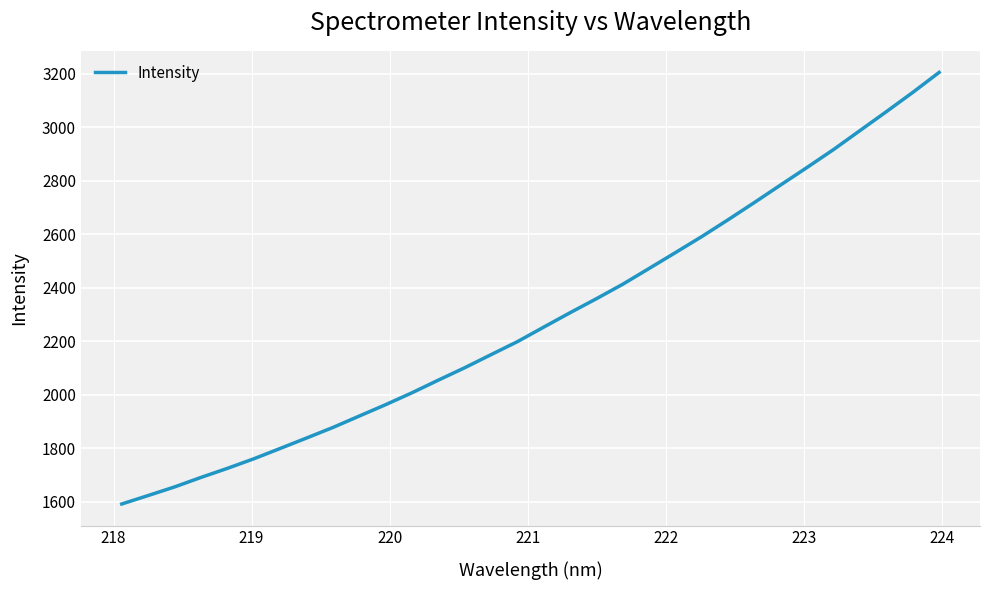

What is the difference between the maximum and minimum values?

1612.4